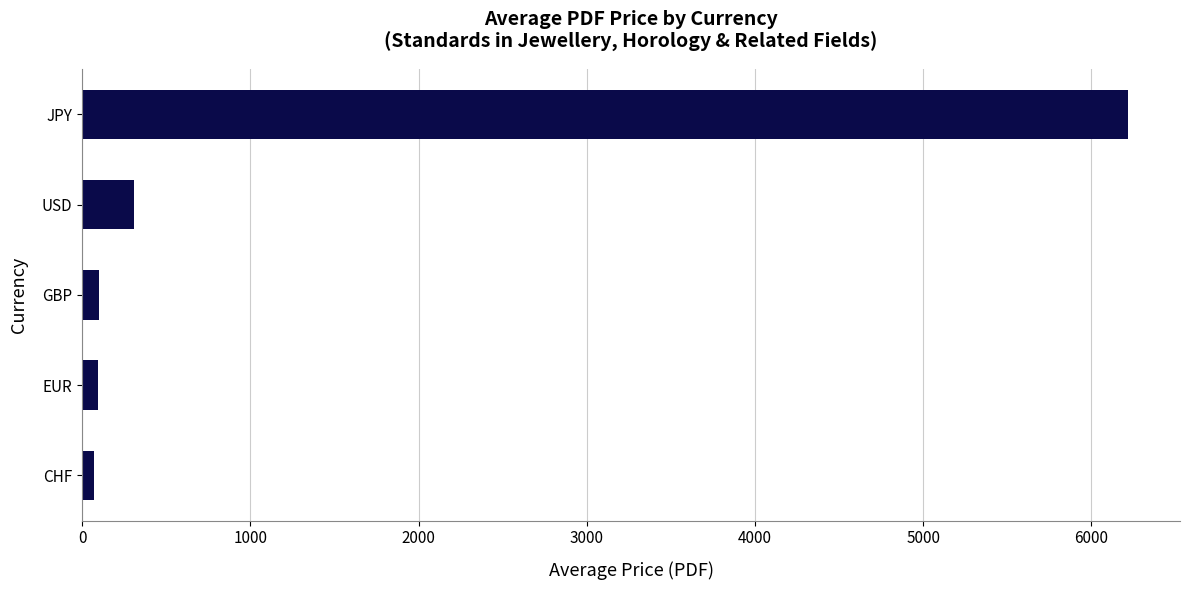

What is the difference between the second highest and minimum values?

237.1